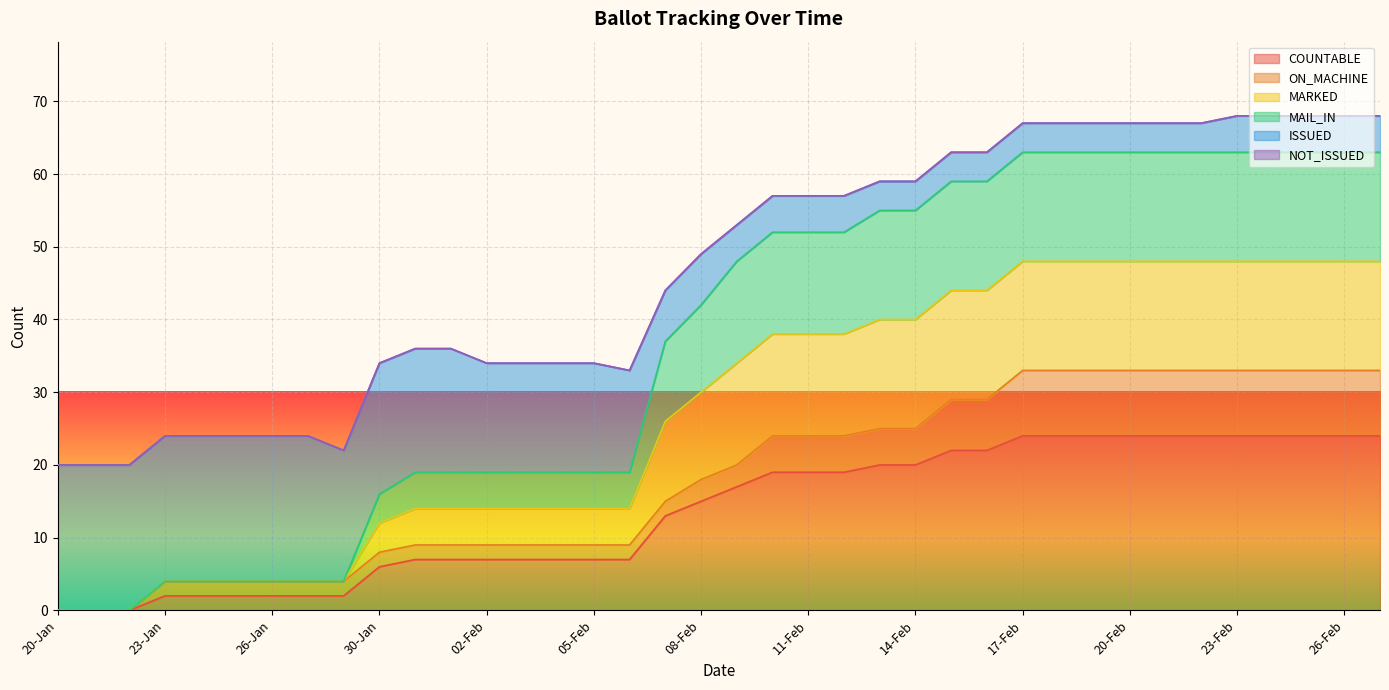

Between 10-Feb and 15-Feb, which series saw the biggest shift?

MARKED